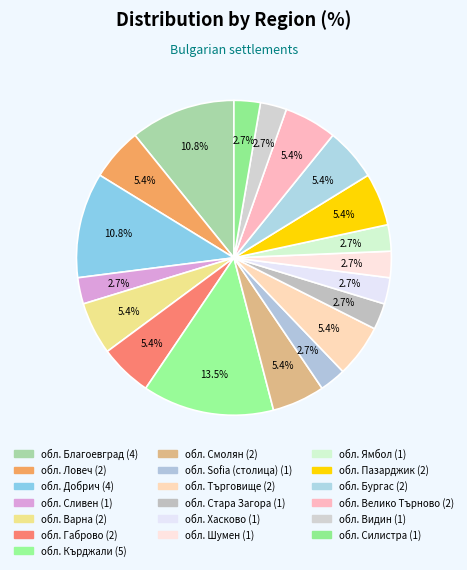

Count the number of slices in the pie.

19